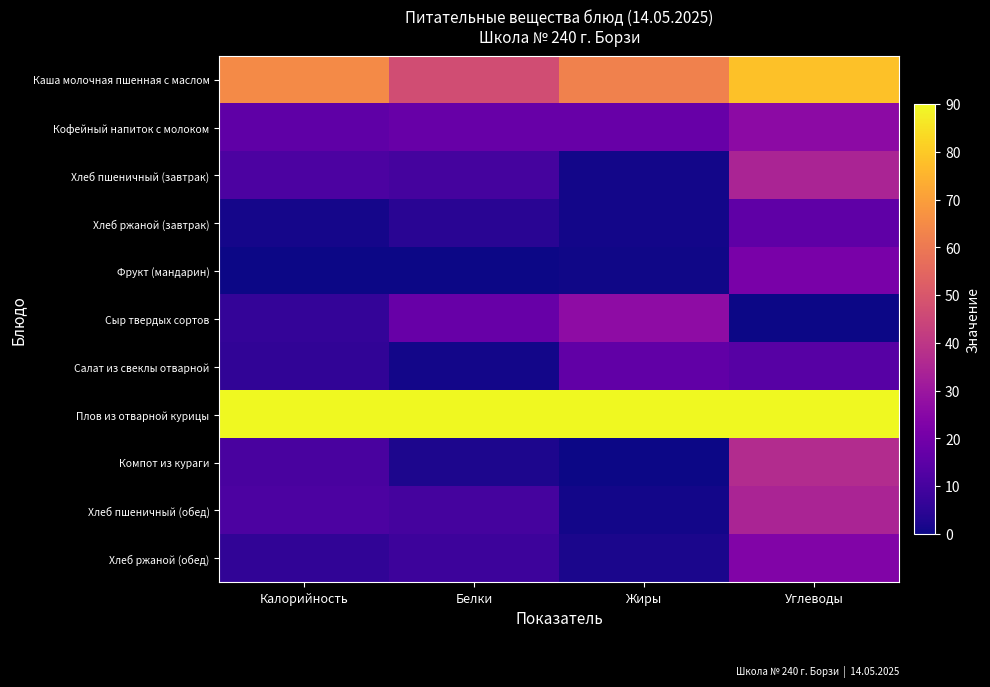

Reading right to left, what are all the values shown in this chart?

Каша молочная пшенная с маслом: Углеводы=78.3	Жиры=62.3	Белки=47.0	Калорийность=64.9
Кофейный напиток с молоком: Углеводы=26.3	Жиры=17.3	Белки=17.4	Калорийность=15.5
Хлеб пшеничный (завтрак): Углеводы=34.4	Жиры=0.9	Белки=10.2	Калорийность=11.3
Хлеб ржаной (завтрак): Углеводы=15.6	Жиры=1.0	Белки=4.2	Калорийность=1.1
Фрукт (мандарин): Углеводы=21.5	Жиры=0.4	Белки=0.0	Калорийность=0.0
Сыр твердых сортов: Углеводы=0.0	Жиры=26.5	Белки=17.6	Калорийность=6.6
Салат из свеклы отварной: Углеводы=13.8	Жиры=16.0	Белки=1.0	Калорийность=5.9
Плов из отварной курицы: Углеводы=90.0	Жиры=90.0	Белки=90.0	Калорийность=90.0
Компот из кураги: Углеводы=36.6	Жиры=0.0	Белки=2.2	Калорийность=10.6
Хлеб пшеничный (обед): Углеводы=34.4	Жиры=0.9	Белки=10.2	Калорийность=11.3
Хлеб ржаной (обед): Углеводы=23.3	Жиры=1.8	Белки=8.3	Калорийность=5.9